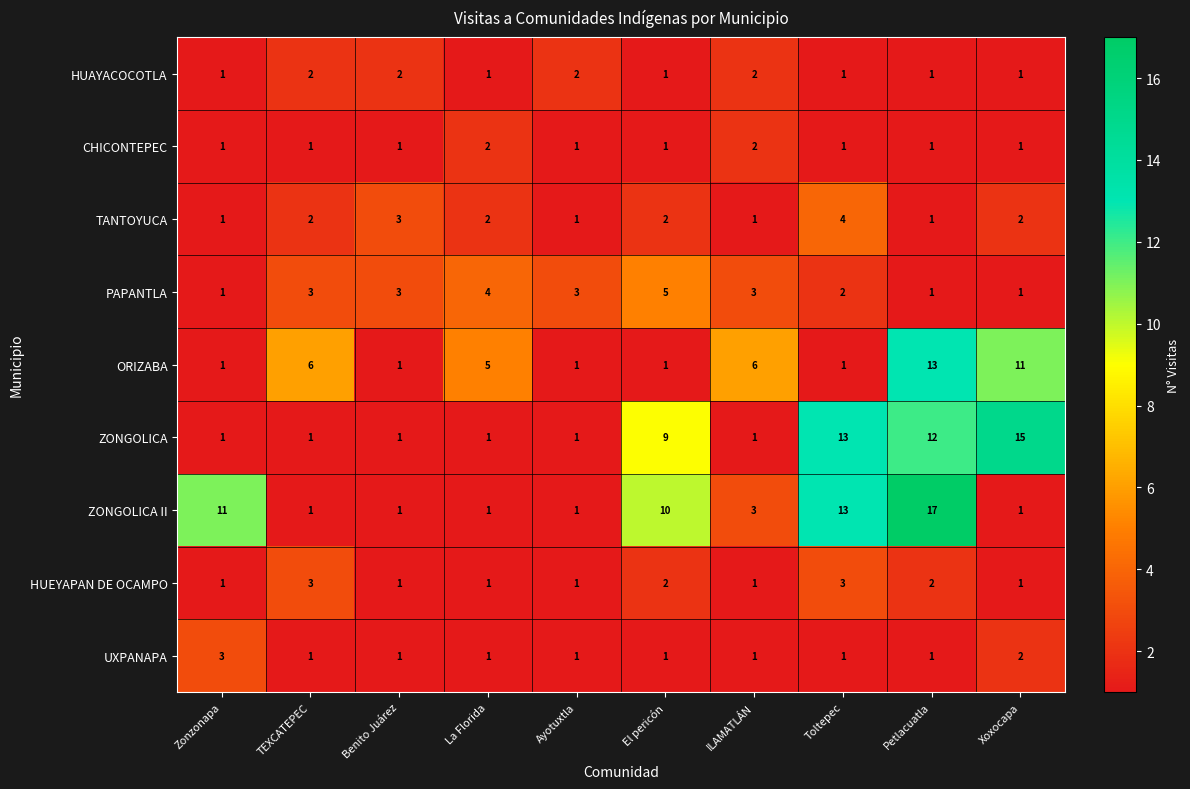

What is the difference between the maximum and minimum values in the ZONGOLICA II series?

16